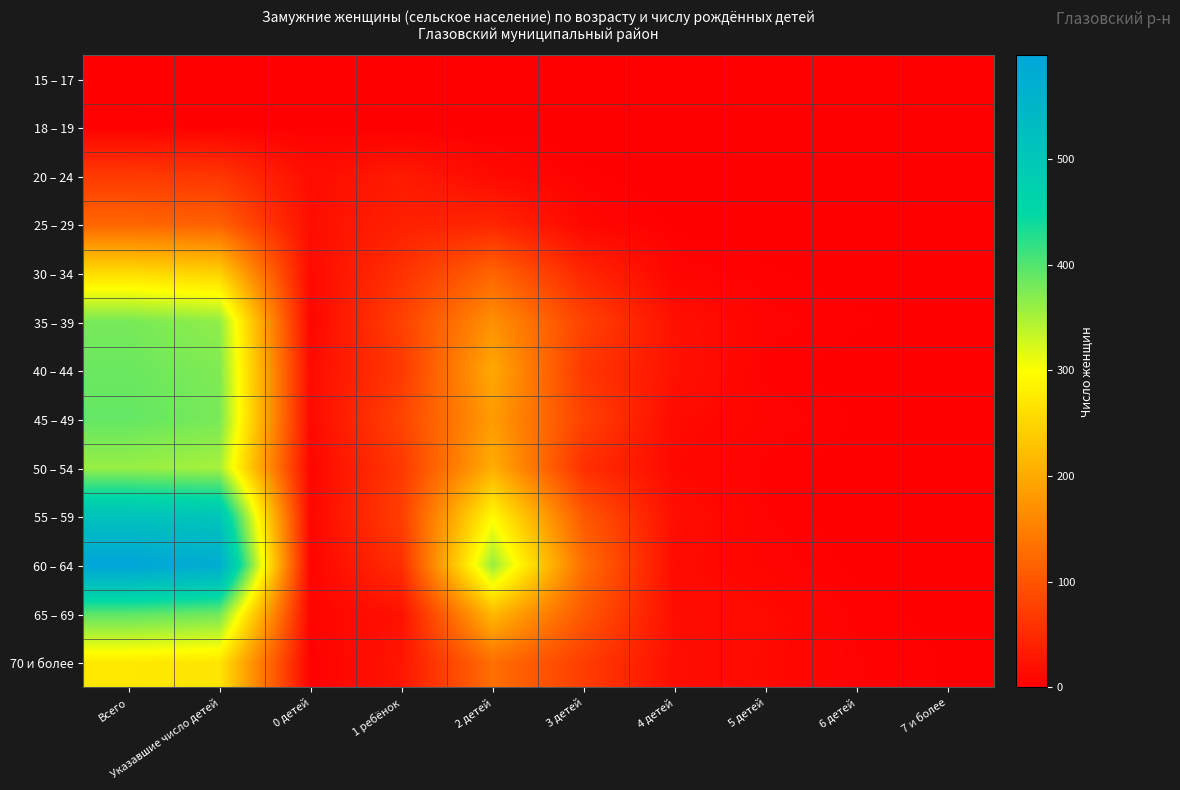

Between 1 ребёнок and 2 детей, which series saw the biggest shift?

60 – 64